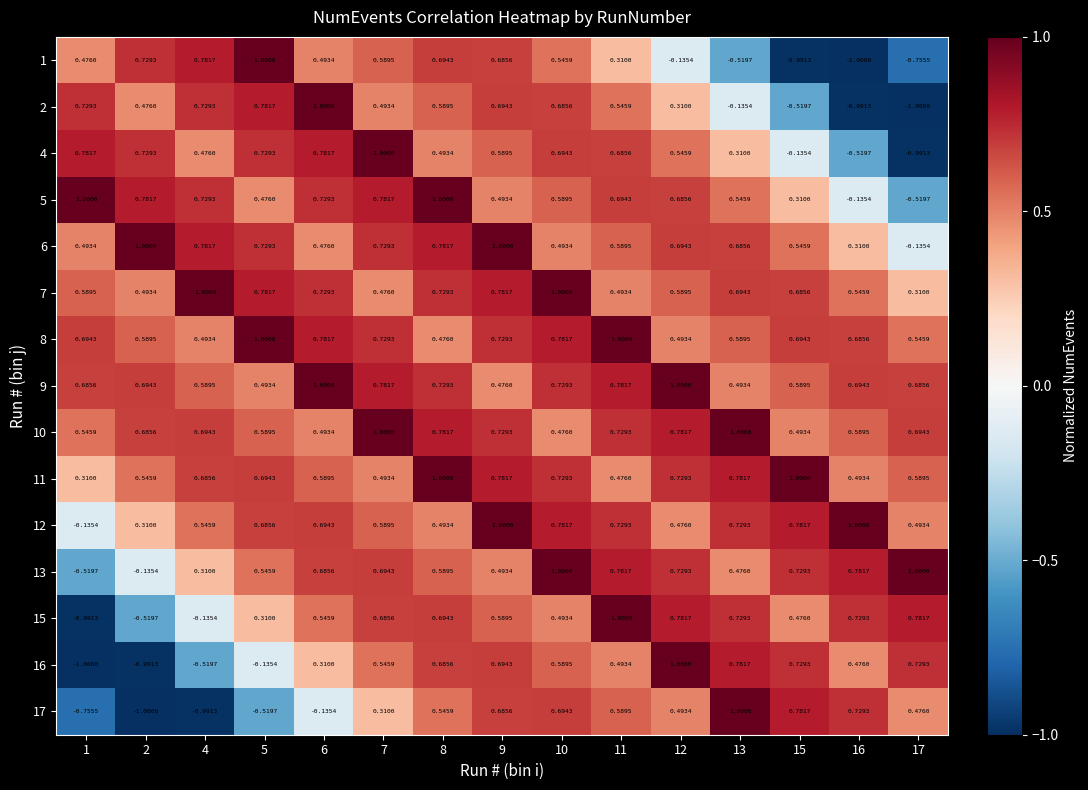

How many series are shown in this chart?

15